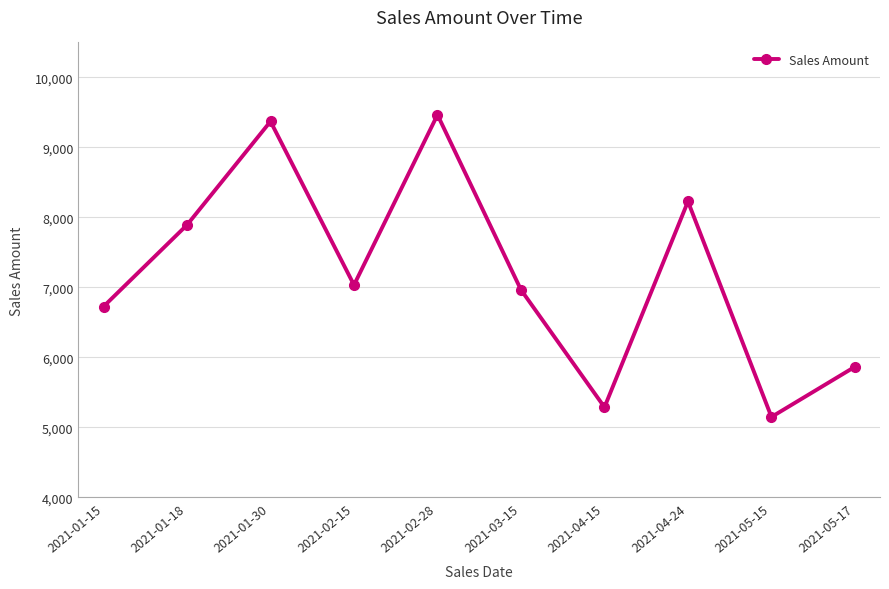

What is the smallest value displayed?

5150